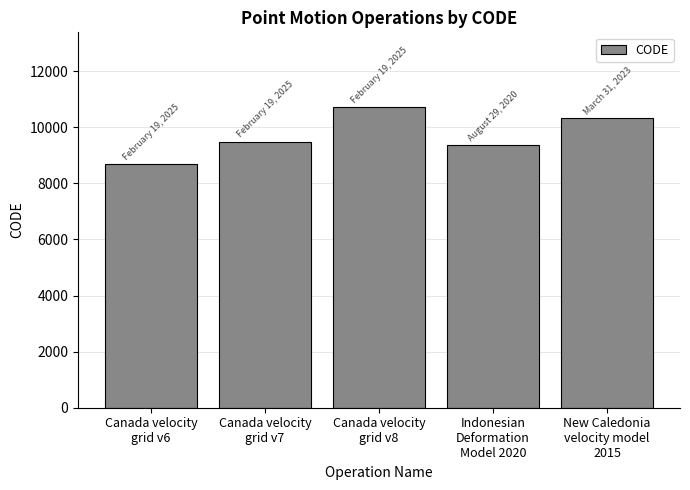

Are the bars horizontal?

No